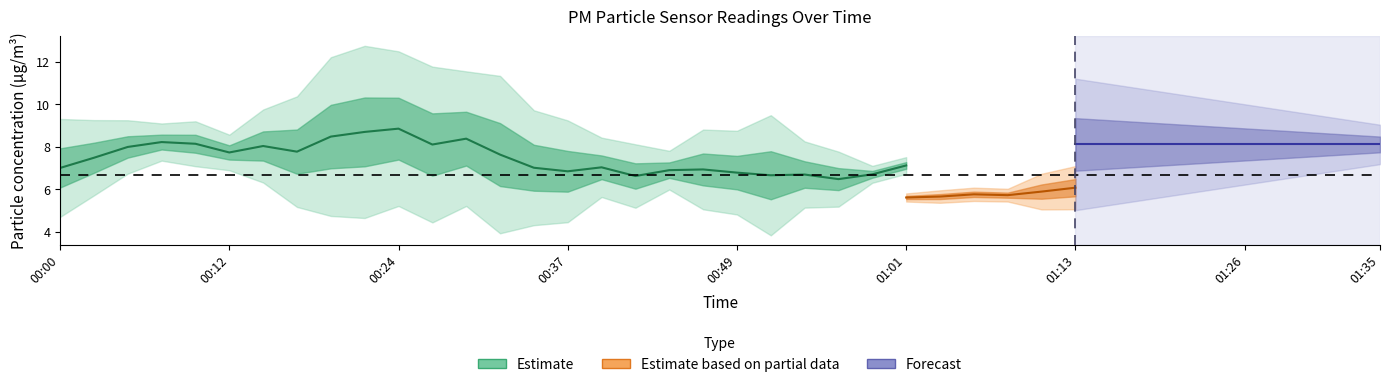

True or false: P2 and P1 cross at least once.

False